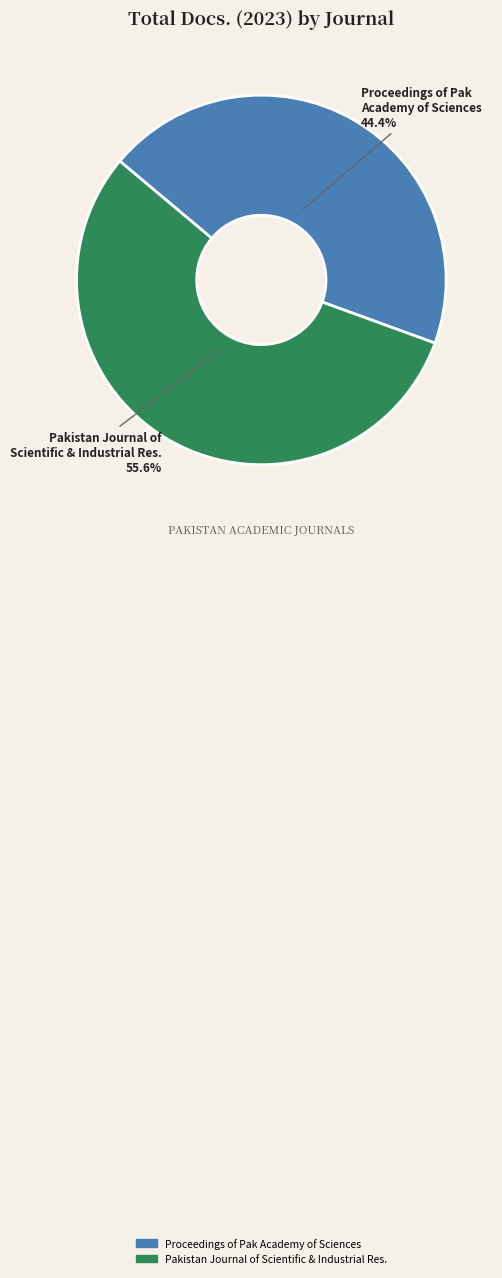

How many segments does this pie chart have?

2